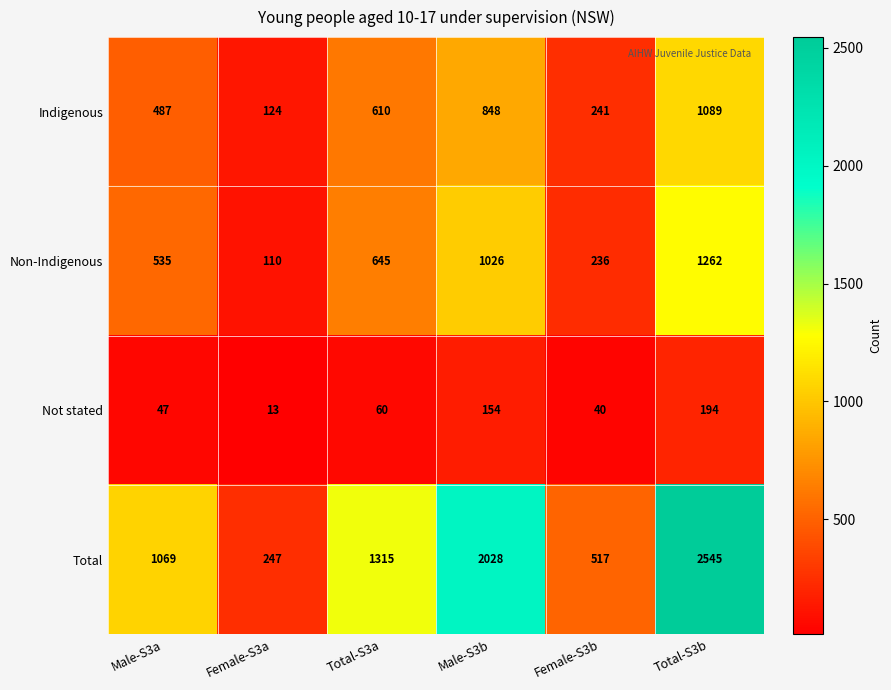

Read the Indigenous value at Total-S3a, to the nearest 50.

600